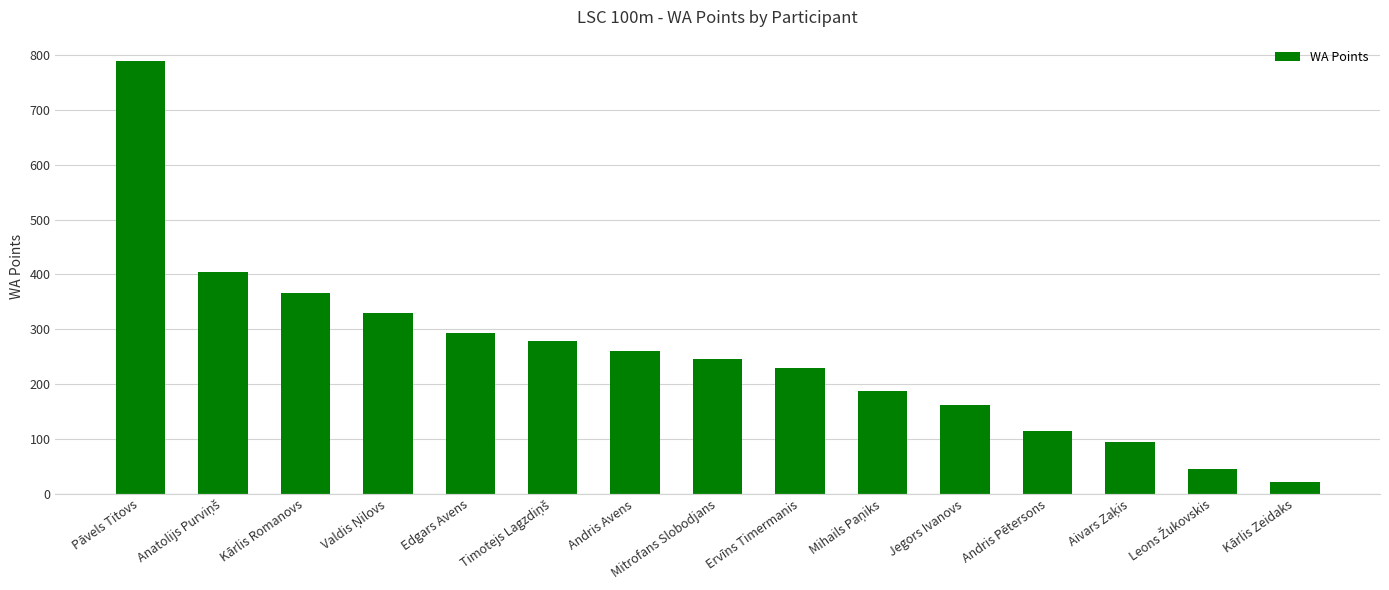

True or false: the data shows 166 at Edgars Avens.

False